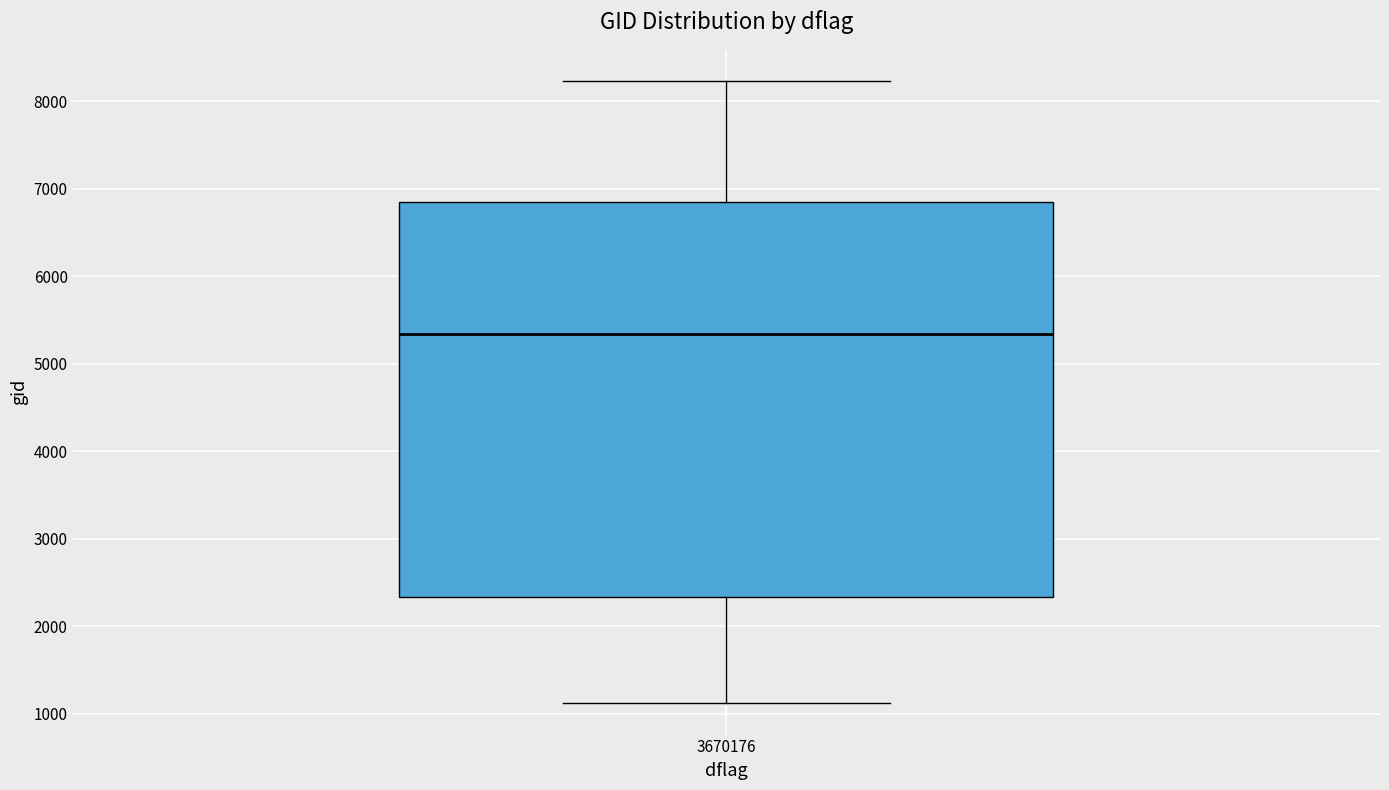

Transcribe this box plot: give where the median line is, the range the box spans, and where the two whiskers end, as read against the y-axis. The values are not printed on the chart, so give them approximately, as read against the axis.

median 5300, box 2300 to 6800, whiskers 1100 to 8200